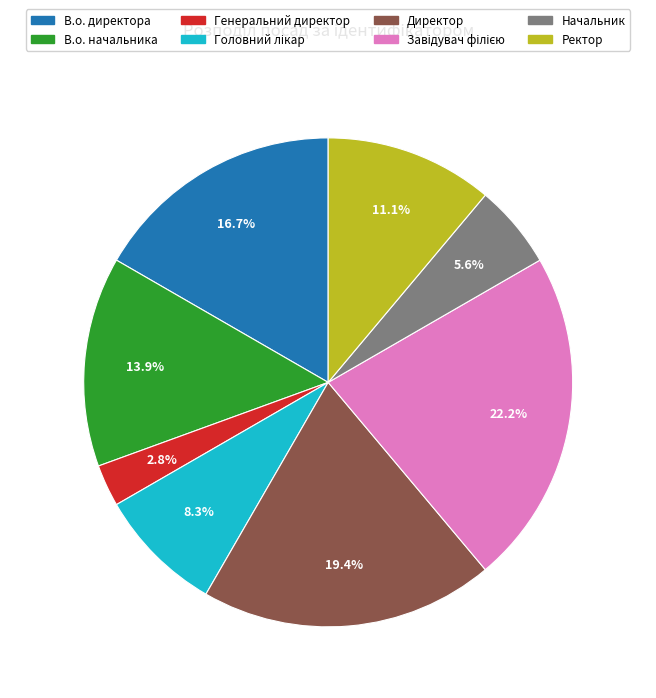

What portion of the pie excludes Директор?

80.6%